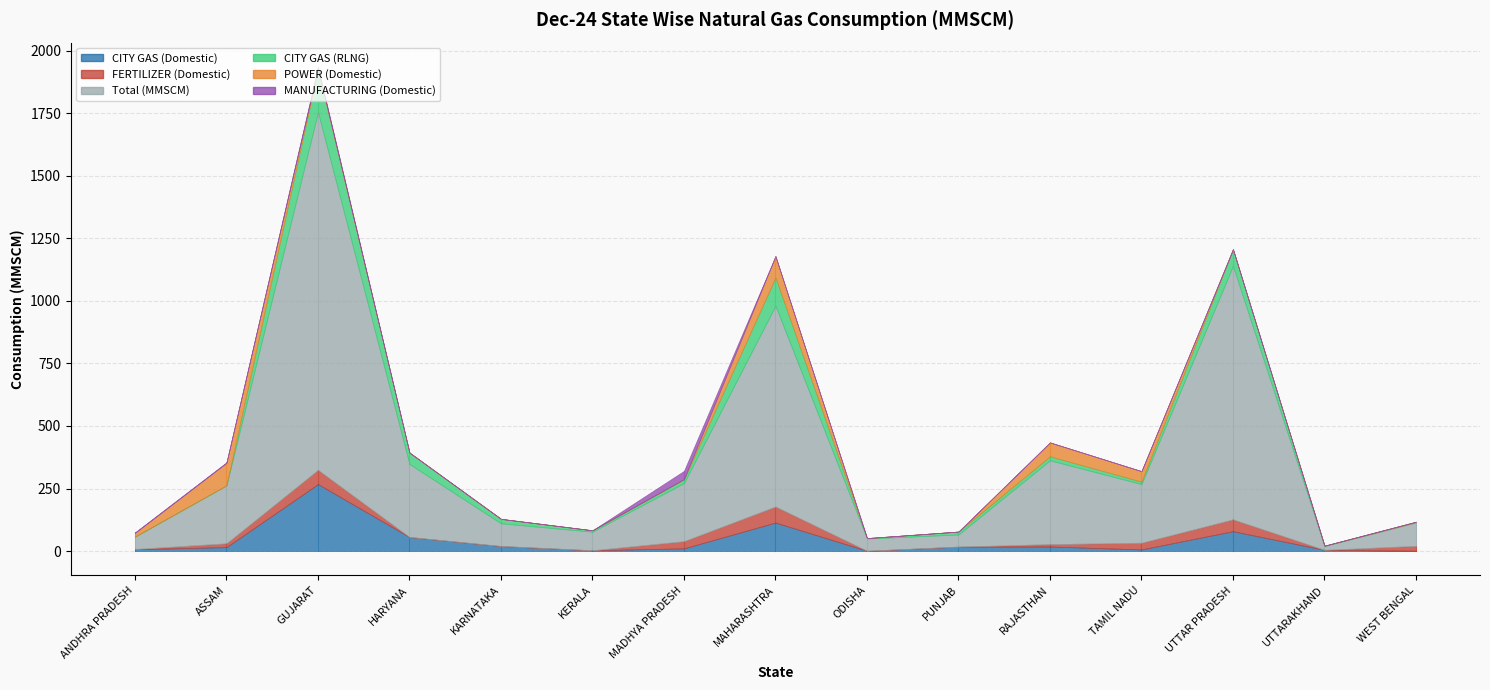

What is the sum of the POWER (Domestic) values at RAJASTHAN and MAHARASHTRA?

141.5